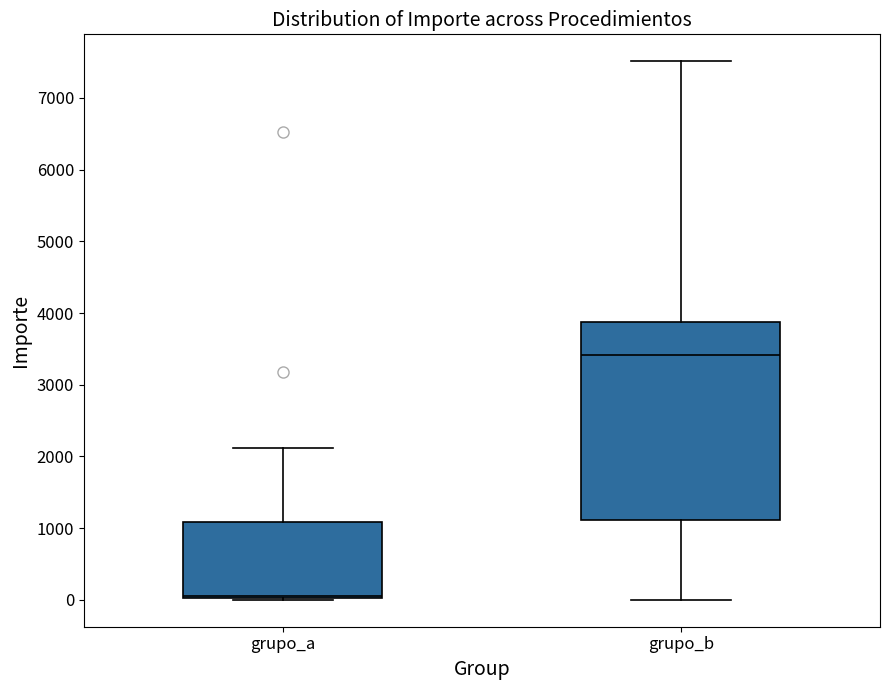

Which box's median line is the lowest?

grupo_a